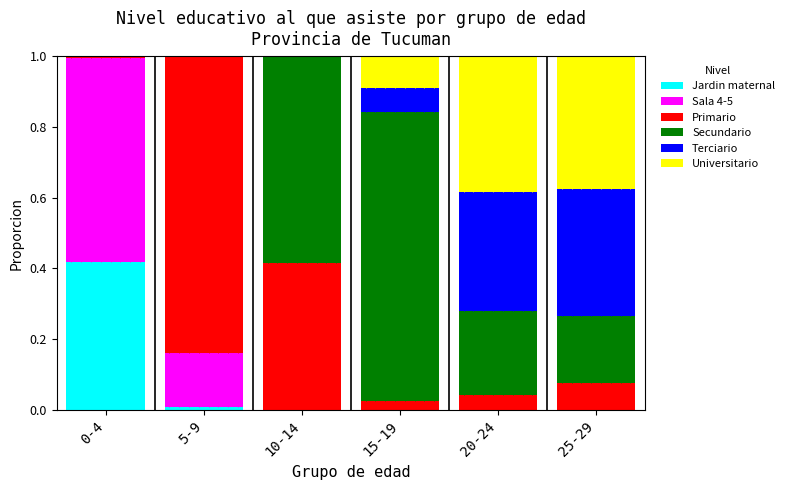

The Jardin maternal series shows -0.2 at 25-29. True or false?

False